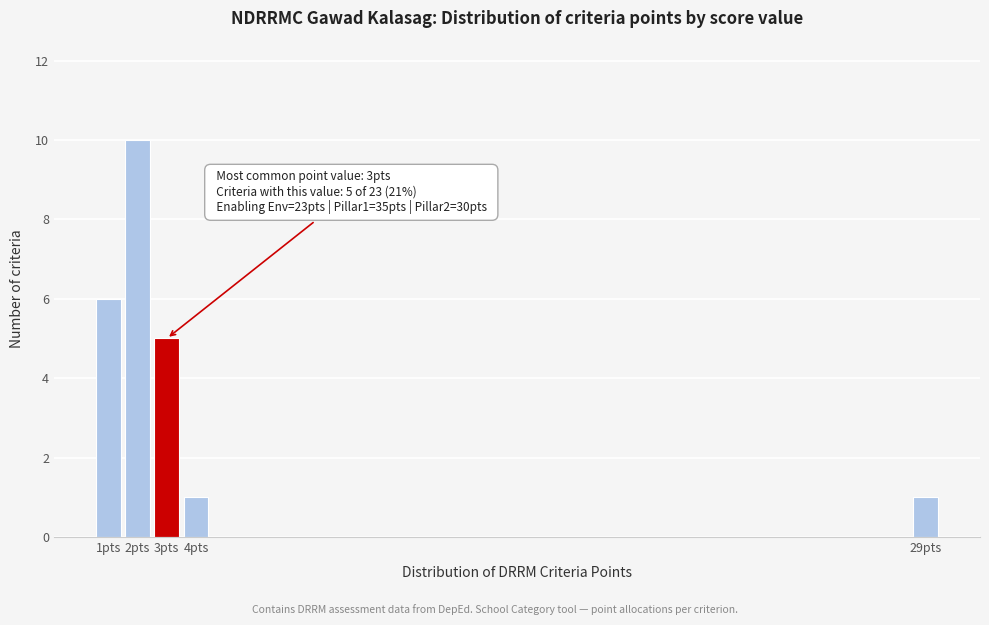

Reading left to right, what are all the values shown in this chart?

6	10	5	1	1